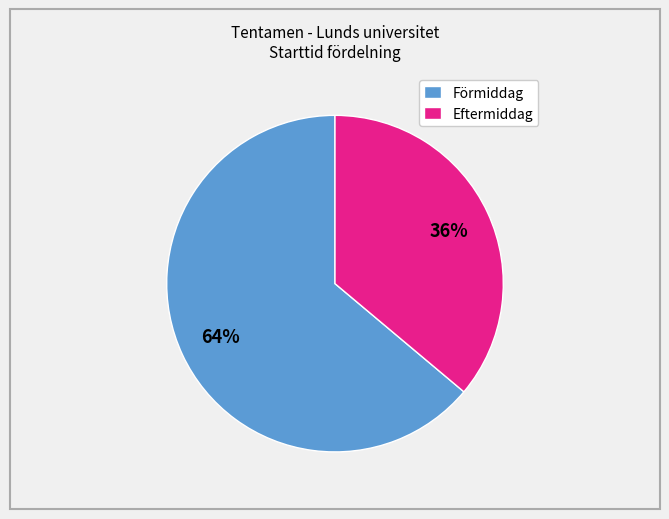

Is there a majority slice in this chart?

Yes